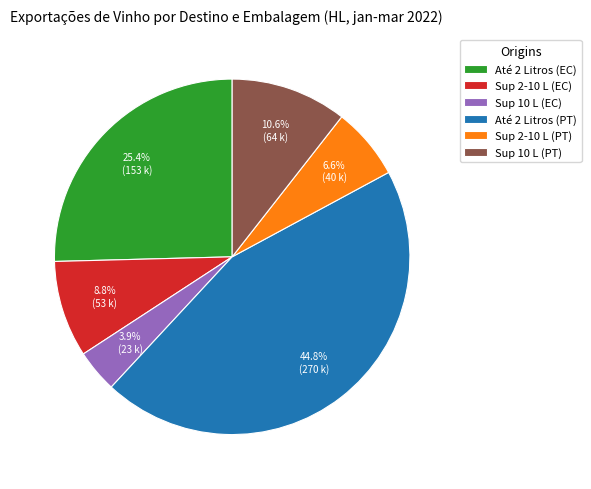

How many slices are in this pie chart?

6